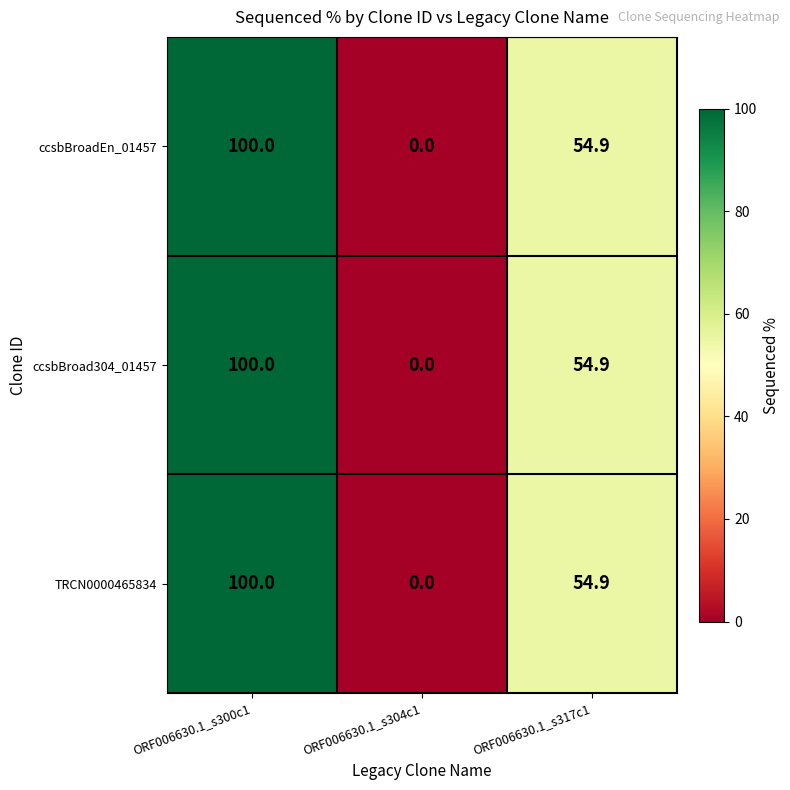

At which label does ccsbBroad304_01457 first exceed 54?

ORF006630.1_s300c1